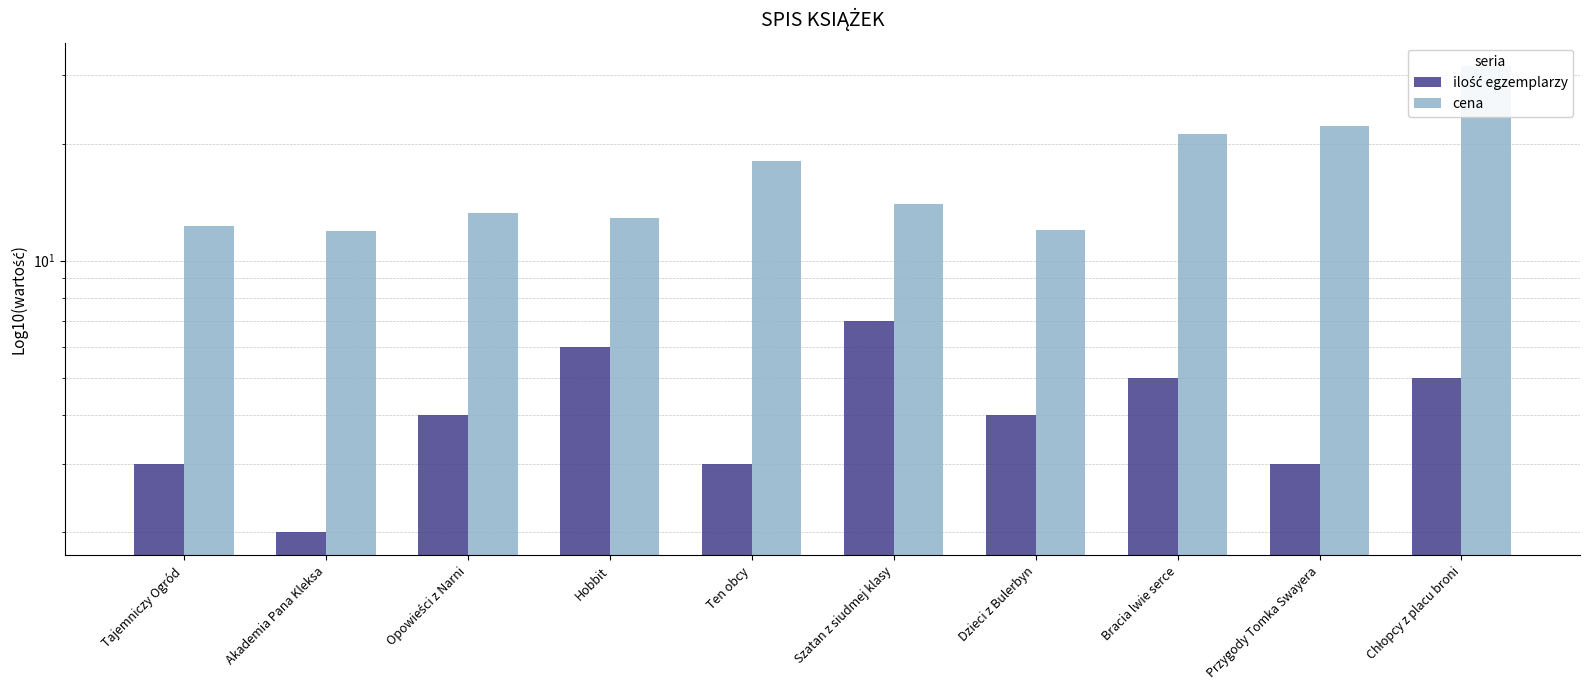

How many categories are shown in the chart?

10